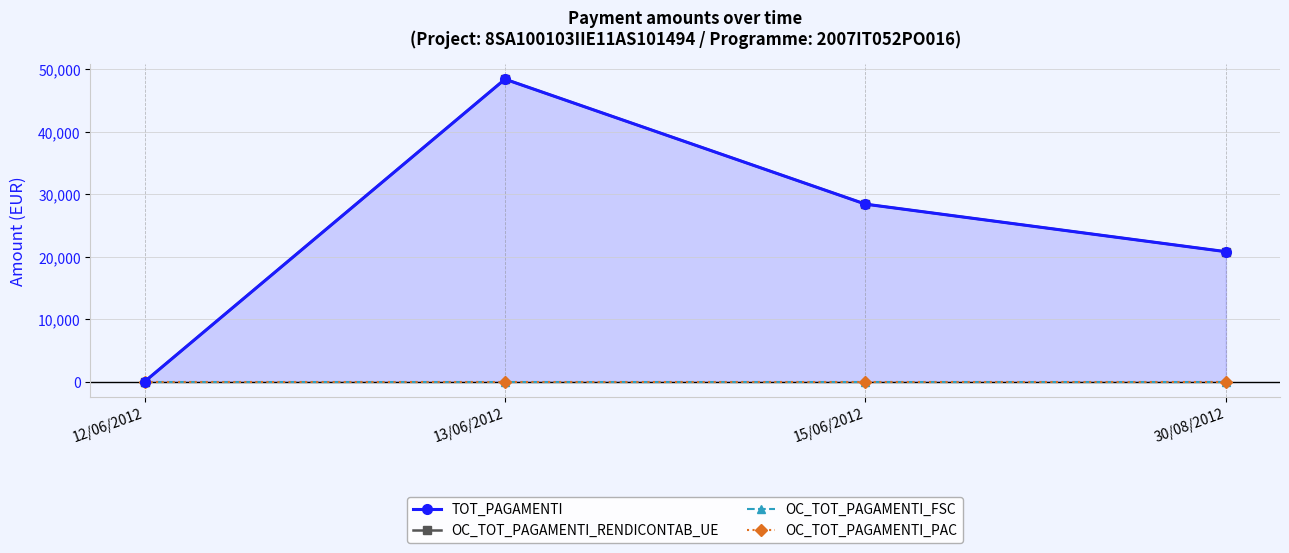

Between 13/06/2012 and 30/08/2012, which series saw the biggest shift?

TOT_PAGAMENTI